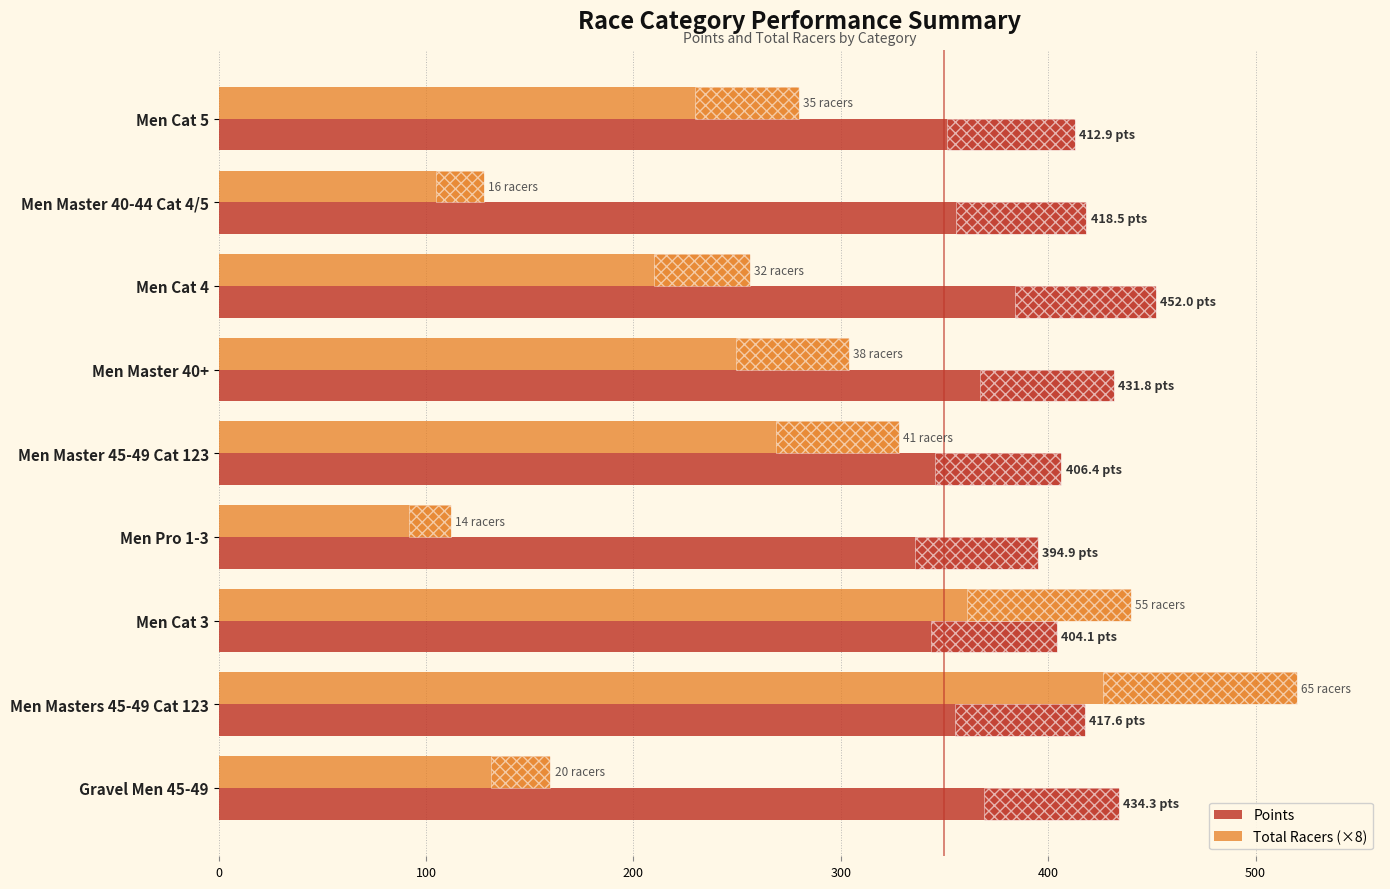

Which series has the largest range (max minus min)?

Total Racers (×8)